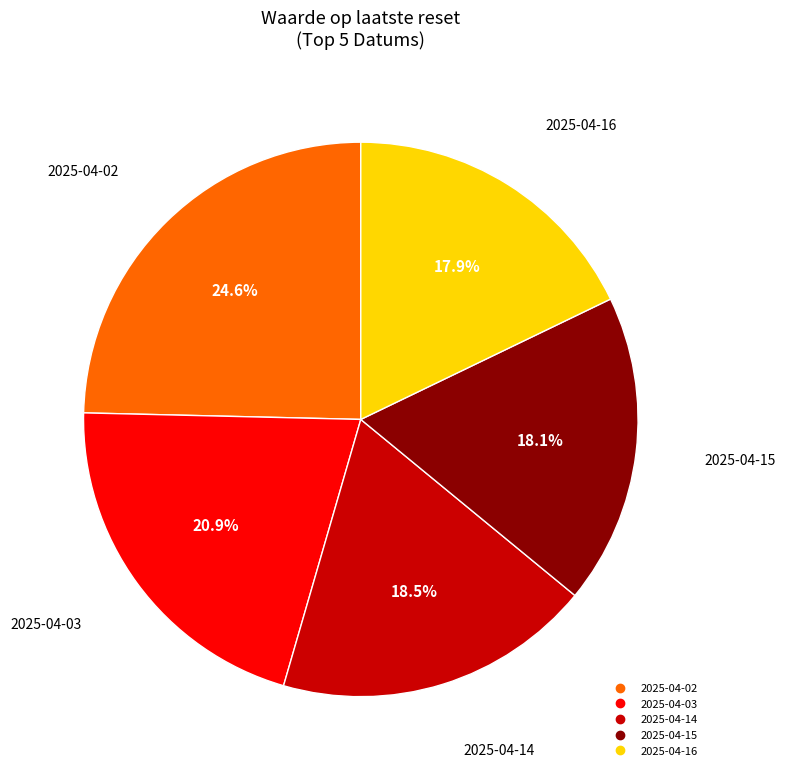

Is there a majority slice in this chart?

No